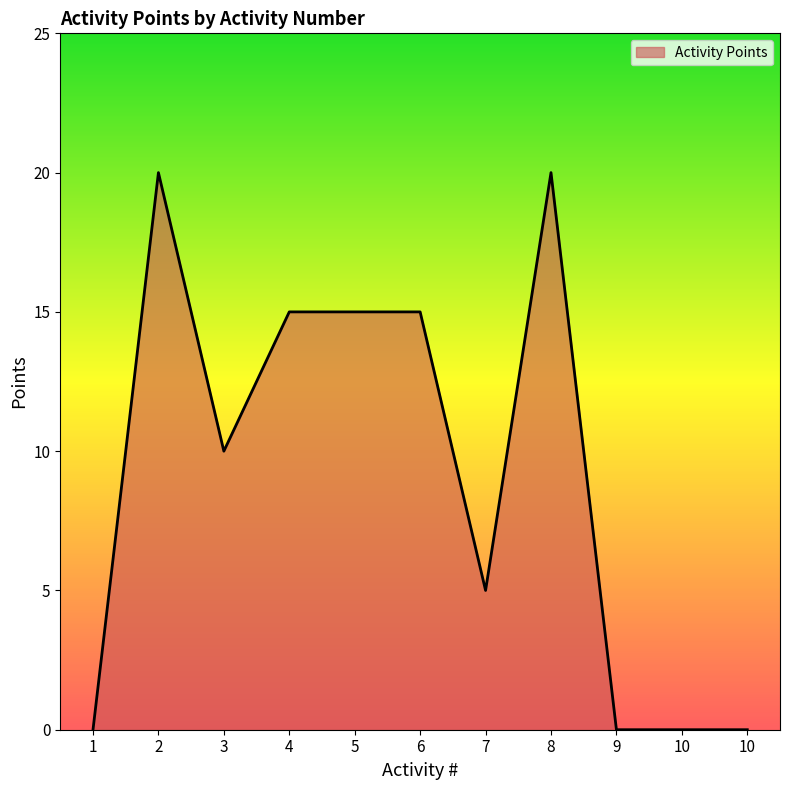

Reading right to left, what are all the values shown in this chart?

10=0	10=0	9=0	8=20	7=5	6=15	5=15	4=15	3=10	2=20	1=0